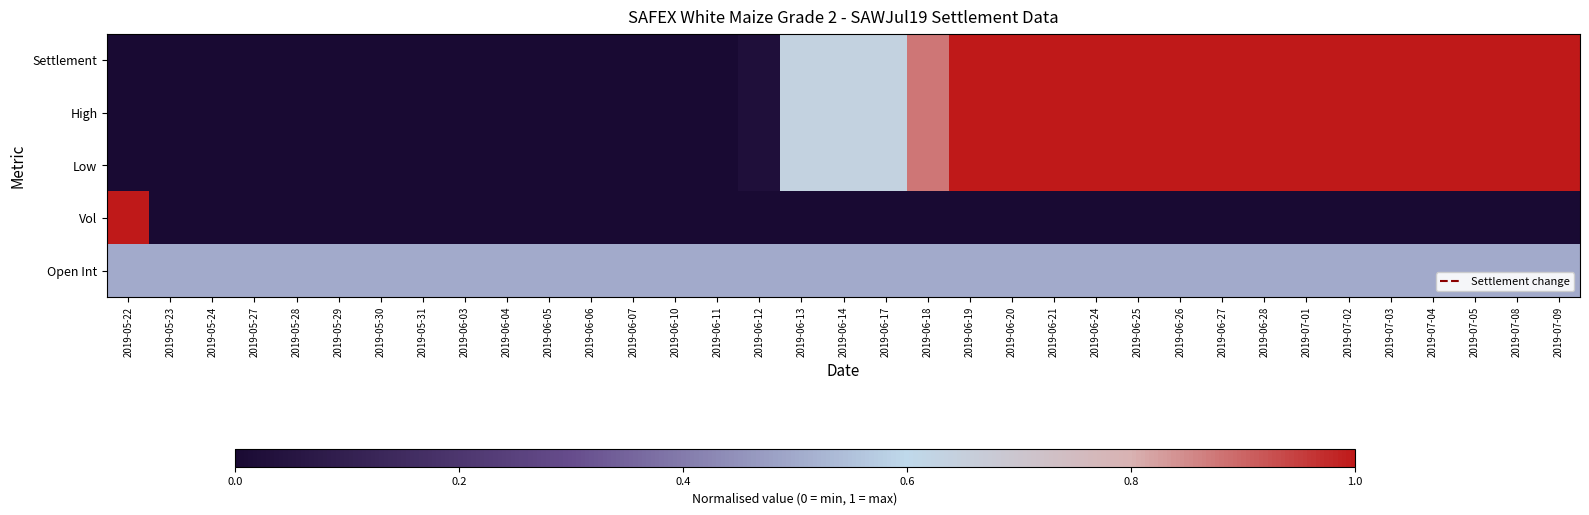

Reading right to left, transcribe all the data shown in this chart.

Settlement: 2019-07-09=1.0	2019-07-08=1.0	2019-07-05=1.0	2019-07-04=1.0	2019-07-03=1.0	2019-07-02=1.0	2019-07-01=1.0	2019-06-28=1.0	2019-06-27=1.0	2019-06-26=1.0	2019-06-25=1.0	2019-06-24=1.0	2019-06-21=1.0	2019-06-20=1.0	2019-06-19=1.0	2019-06-18=0.9	2019-06-17=0.6	2019-06-14=0.6	2019-06-13=0.6	2019-06-12=0.0	2019-06-11=0.0	2019-06-10=0.0	2019-06-07=0.0	2019-06-06=0.0	2019-06-05=0.0	2019-06-04=0.0	2019-06-03=0.0	2019-05-31=0.0	2019-05-30=0.0	2019-05-29=0.0	2019-05-28=0.0	2019-05-27=0.0	2019-05-24=0.0	2019-05-23=0.0	2019-05-22=0.0
High: 2019-07-09=1.0	2019-07-08=1.0	2019-07-05=1.0	2019-07-04=1.0	2019-07-03=1.0	2019-07-02=1.0	2019-07-01=1.0	2019-06-28=1.0	2019-06-27=1.0	2019-06-26=1.0	2019-06-25=1.0	2019-06-24=1.0	2019-06-21=1.0	2019-06-20=1.0	2019-06-19=1.0	2019-06-18=0.9	2019-06-17=0.6	2019-06-14=0.6	2019-06-13=0.6	2019-06-12=0.0	2019-06-11=0.0	2019-06-10=0.0	2019-06-07=0.0	2019-06-06=0.0	2019-06-05=0.0	2019-06-04=0.0	2019-06-03=0.0	2019-05-31=0.0	2019-05-30=0.0	2019-05-29=0.0	2019-05-28=0.0	2019-05-27=0.0	2019-05-24=0.0	2019-05-23=0.0	2019-05-22=0.0
Low: 2019-07-09=1.0	2019-07-08=1.0	2019-07-05=1.0	2019-07-04=1.0	2019-07-03=1.0	2019-07-02=1.0	2019-07-01=1.0	2019-06-28=1.0	2019-06-27=1.0	2019-06-26=1.0	2019-06-25=1.0	2019-06-24=1.0	2019-06-21=1.0	2019-06-20=1.0	2019-06-19=1.0	2019-06-18=0.9	2019-06-17=0.6	2019-06-14=0.6	2019-06-13=0.6	2019-06-12=0.0	2019-06-11=0.0	2019-06-10=0.0	2019-06-07=0.0	2019-06-06=0.0	2019-06-05=0.0	2019-06-04=0.0	2019-06-03=0.0	2019-05-31=0.0	2019-05-30=0.0	2019-05-29=0.0	2019-05-28=0.0	2019-05-27=0.0	2019-05-24=0.0	2019-05-23=0.0	2019-05-22=0.0
Vol: 2019-07-09=0.0	2019-07-08=0.0	2019-07-05=0.0	2019-07-04=0.0	2019-07-03=0.0	2019-07-02=0.0	2019-07-01=0.0	2019-06-28=0.0	2019-06-27=0.0	2019-06-26=0.0	2019-06-25=0.0	2019-06-24=0.0	2019-06-21=0.0	2019-06-20=0.0	2019-06-19=0.0	2019-06-18=0.0	2019-06-17=0.0	2019-06-14=0.0	2019-06-13=0.0	2019-06-12=0.0	2019-06-11=0.0	2019-06-10=0.0	2019-06-07=0.0	2019-06-06=0.0	2019-06-05=0.0	2019-06-04=0.0	2019-06-03=0.0	2019-05-31=0.0	2019-05-30=0.0	2019-05-29=0.0	2019-05-28=0.0	2019-05-27=0.0	2019-05-24=0.0	2019-05-23=0.0	2019-05-22=1.0
Open Int: 2019-07-09=0.5	2019-07-08=0.5	2019-07-05=0.5	2019-07-04=0.5	2019-07-03=0.5	2019-07-02=0.5	2019-07-01=0.5	2019-06-28=0.5	2019-06-27=0.5	2019-06-26=0.5	2019-06-25=0.5	2019-06-24=0.5	2019-06-21=0.5	2019-06-20=0.5	2019-06-19=0.5	2019-06-18=0.5	2019-06-17=0.5	2019-06-14=0.5	2019-06-13=0.5	2019-06-12=0.5	2019-06-11=0.5	2019-06-10=0.5	2019-06-07=0.5	2019-06-06=0.5	2019-06-05=0.5	2019-06-04=0.5	2019-06-03=0.5	2019-05-31=0.5	2019-05-30=0.5	2019-05-29=0.5	2019-05-28=0.5	2019-05-27=0.5	2019-05-24=0.5	2019-05-23=0.5	2019-05-22=0.5